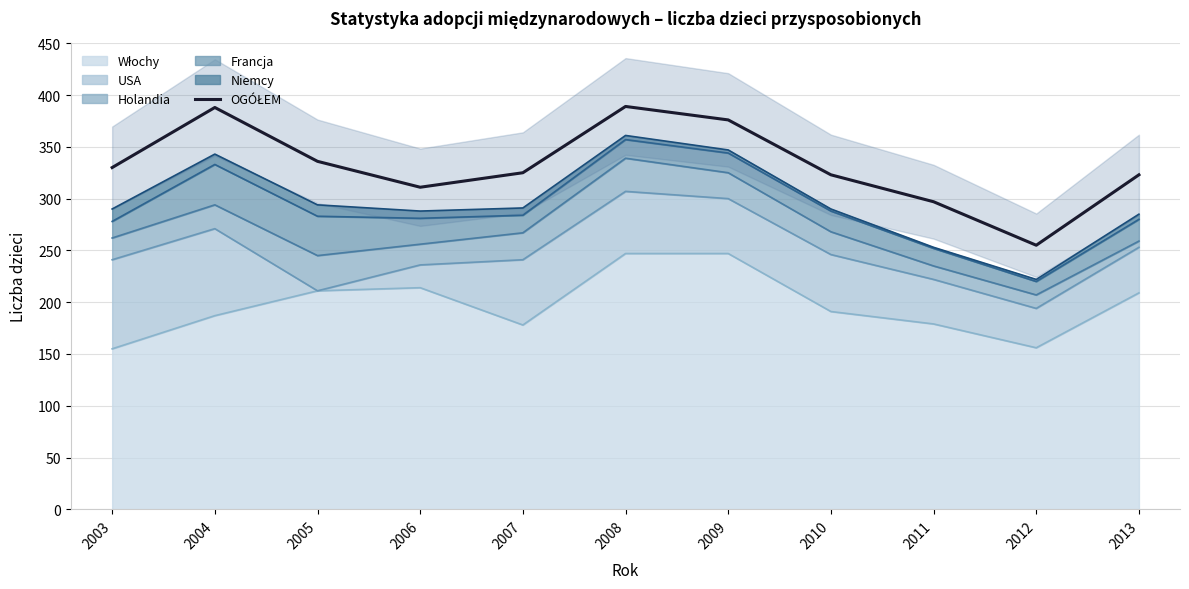

List the labels in order of value, largest first.

2008, 2004, 2009, 2005, 2003, 2007, 2010, 2013, 2006, 2011, 2012